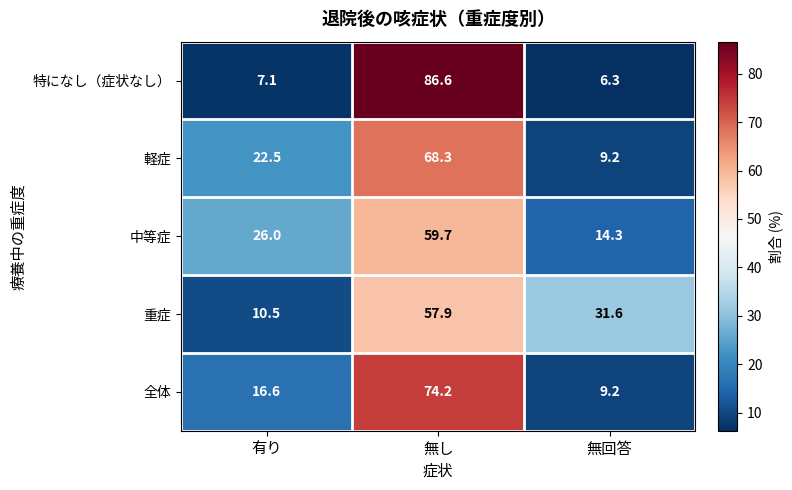

List the labels in order of 全体 value, largest first.

無し, 有り, 無回答